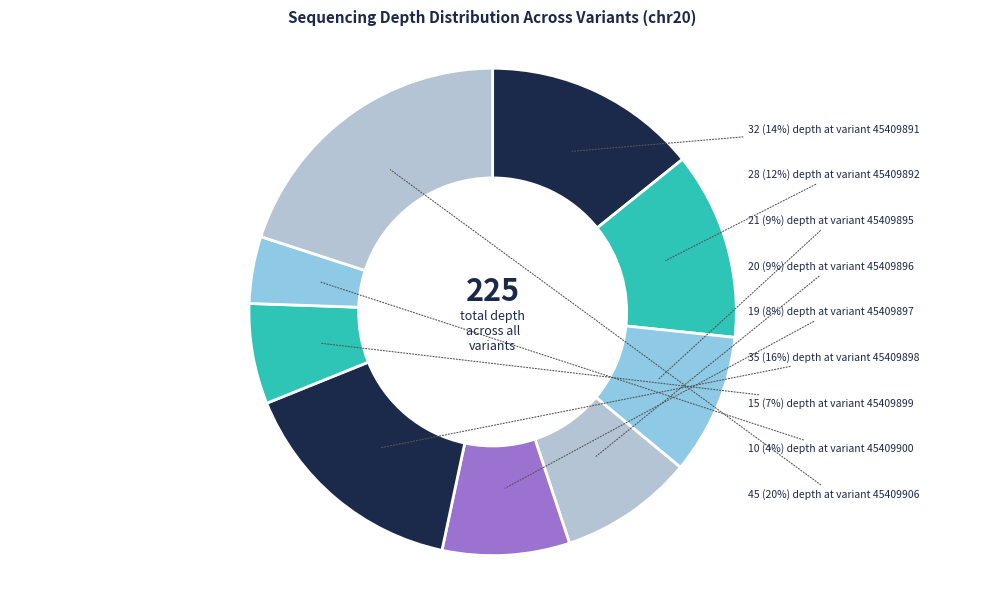

How many segments does this pie chart have?

9